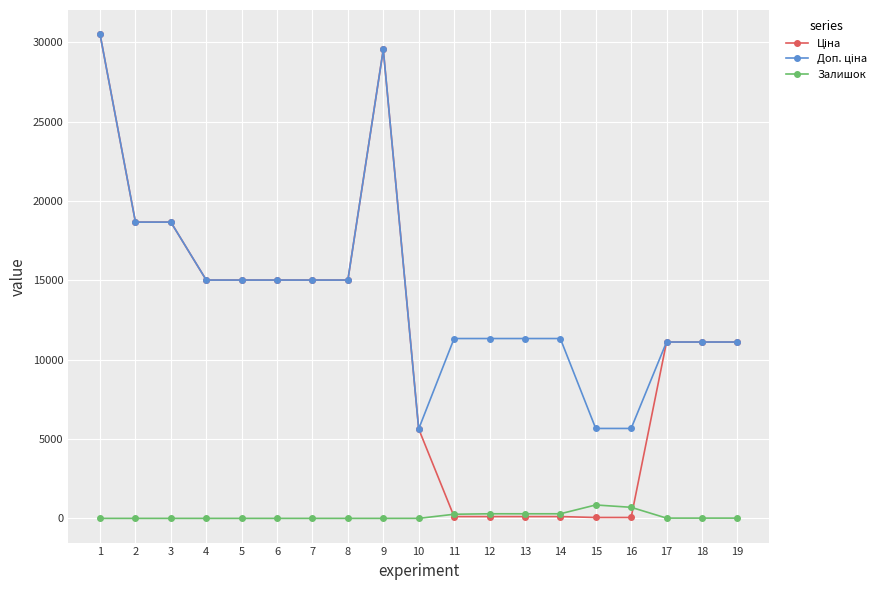

What is the spread (max minus min) of values at 7?

15019.2